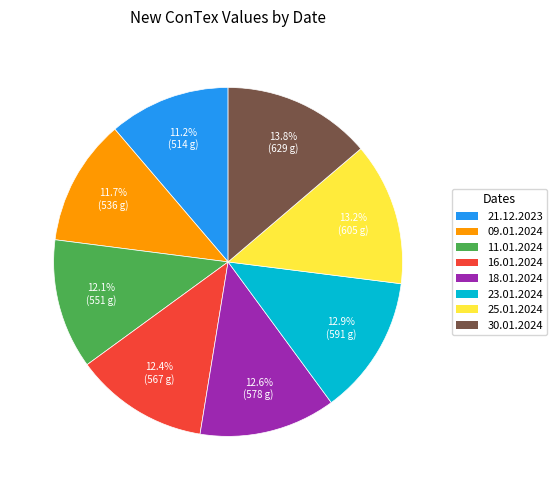

Is there a majority slice in this chart?

No